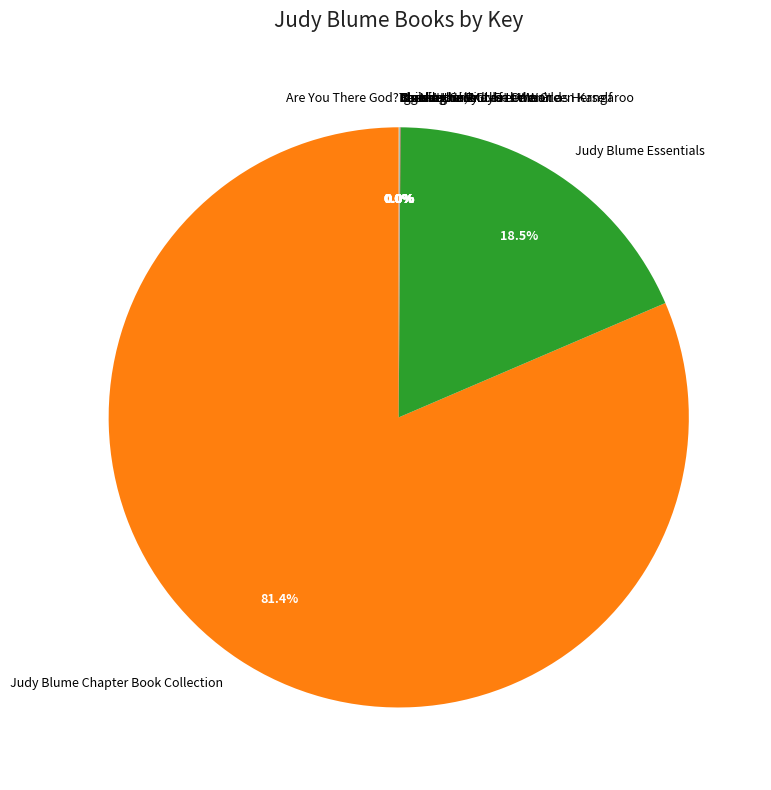

Which category accounts for the majority?

Judy Blume Chapter Book Collection